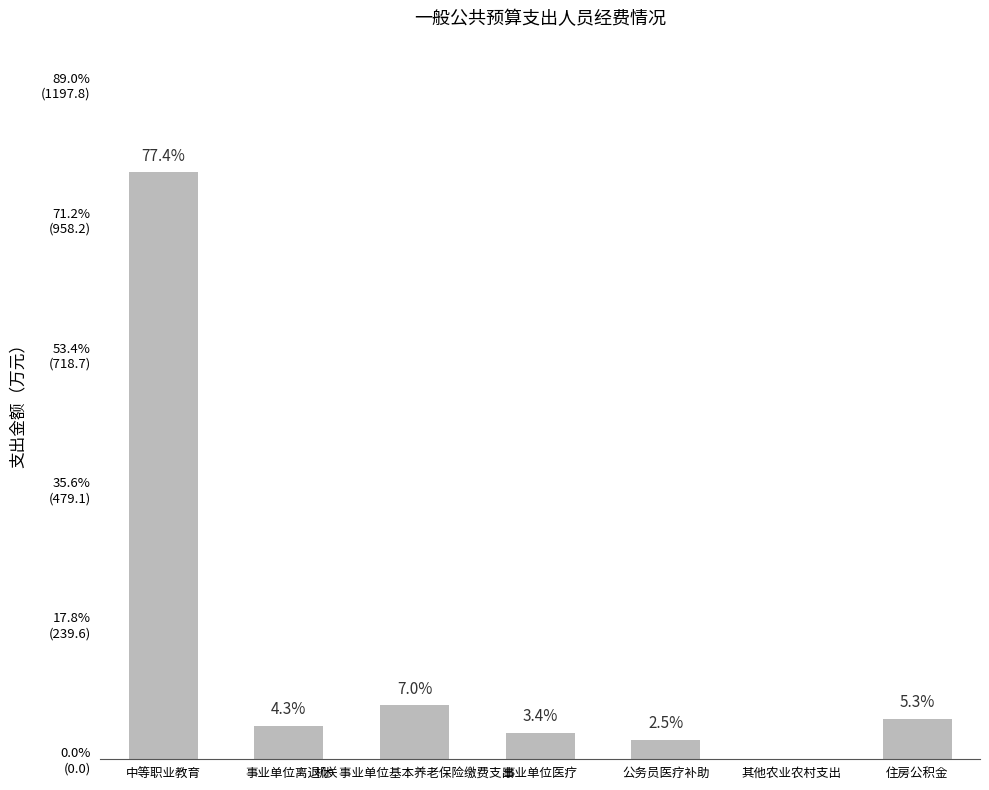

Is it true that the value at 机关事业单位基本养老保险缴费支出 is 41.1?

False